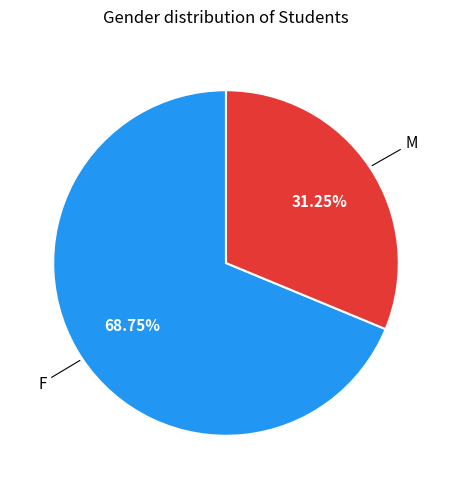

Does any single category account for the majority?

Yes